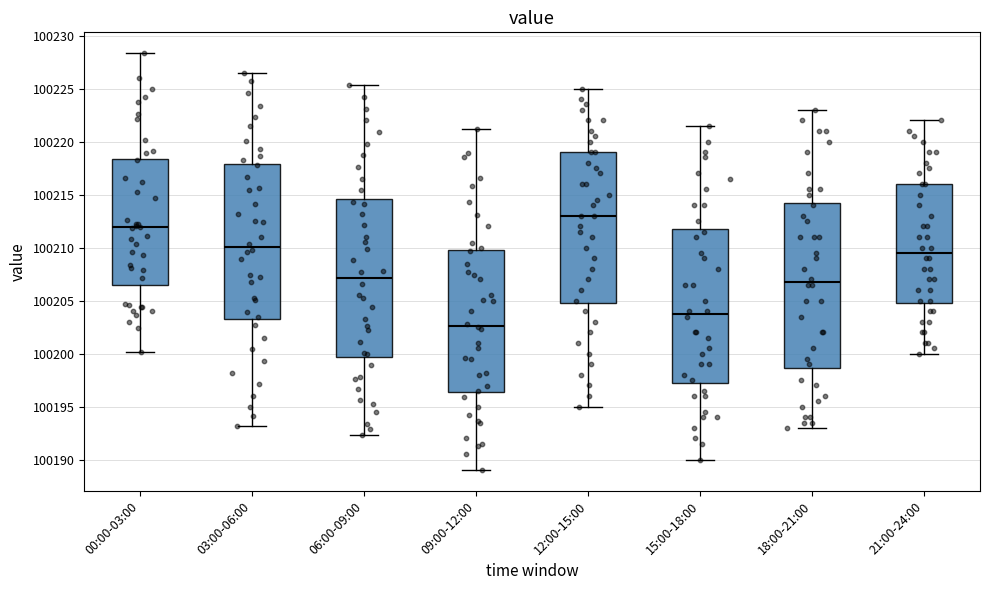

Comparing the boxes themselves (not the whiskers), which one is the tallest?

18:00-21:00